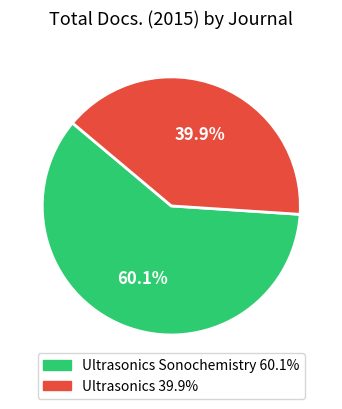

Is there any slice that represents more than half of the pie?

Yes